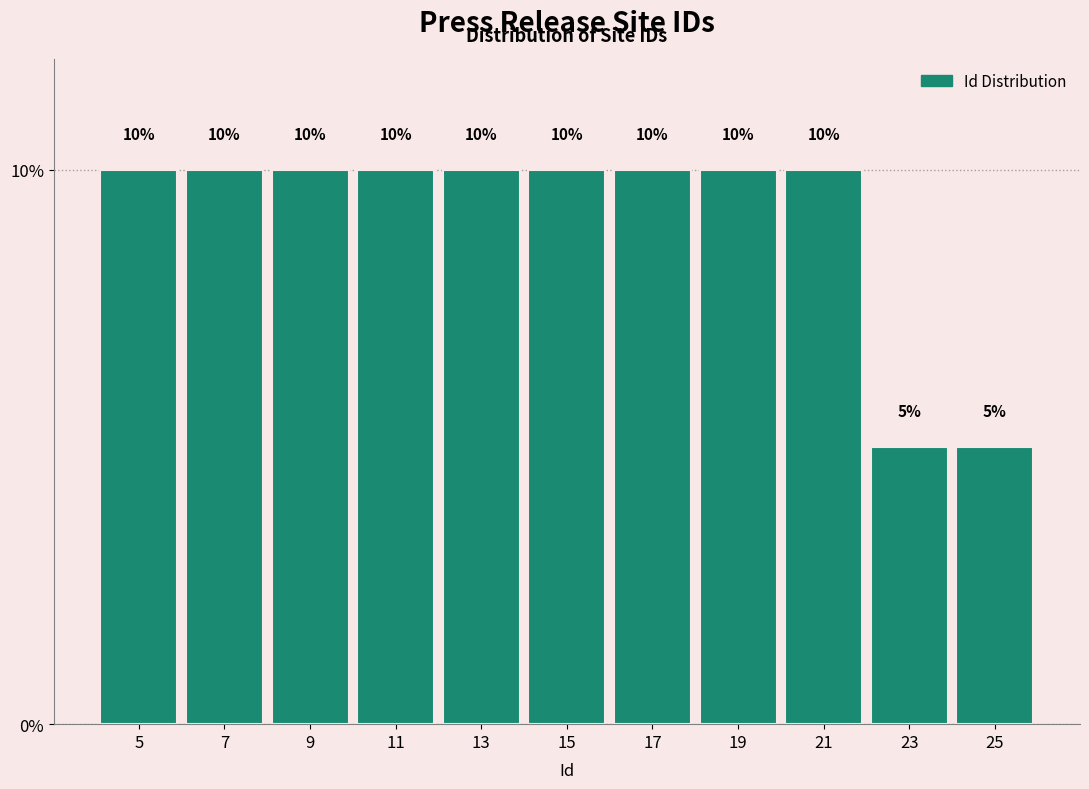

How tall is the bar that spans 22 to 24 on the x-axis?

5